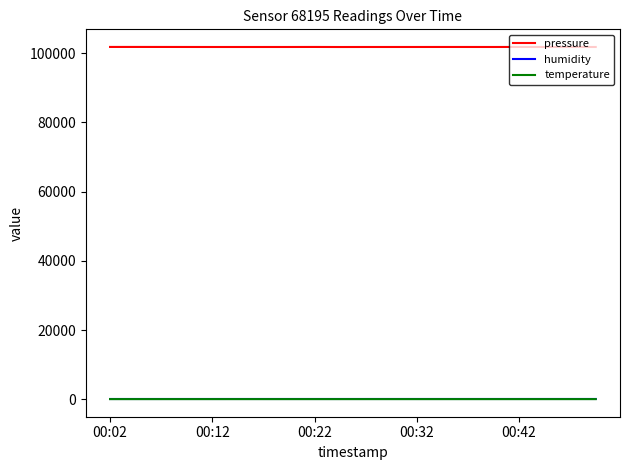

At how many categories does at least one series exceed 33614?

20